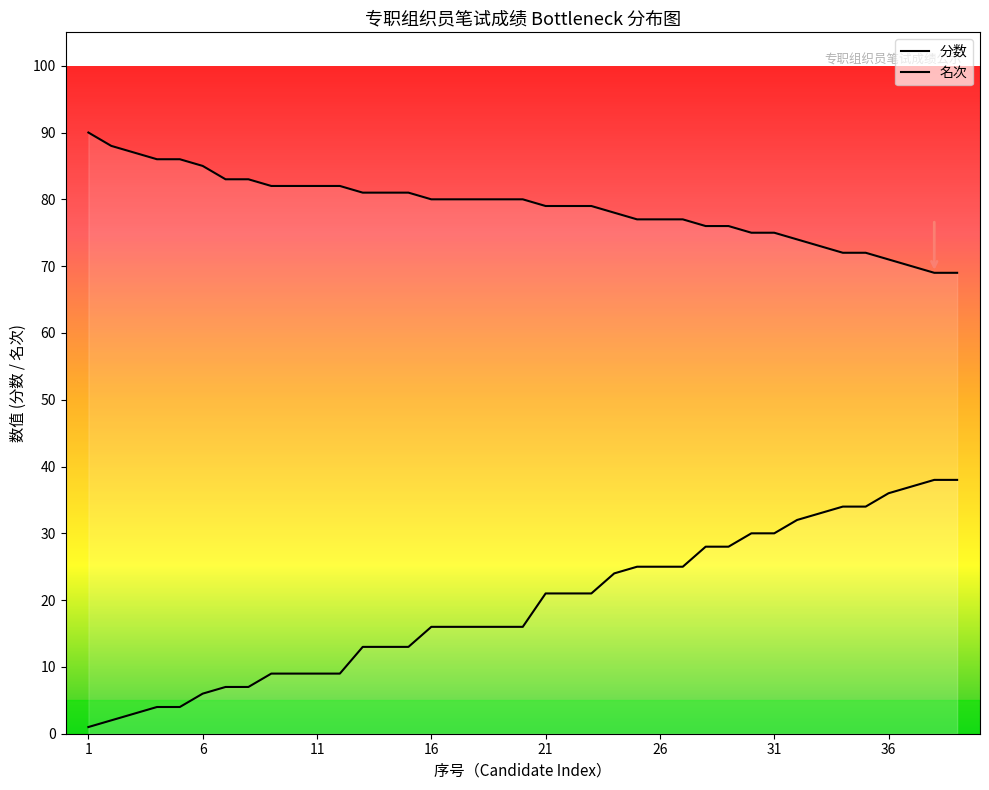

How many distinct data groups are displayed?

2